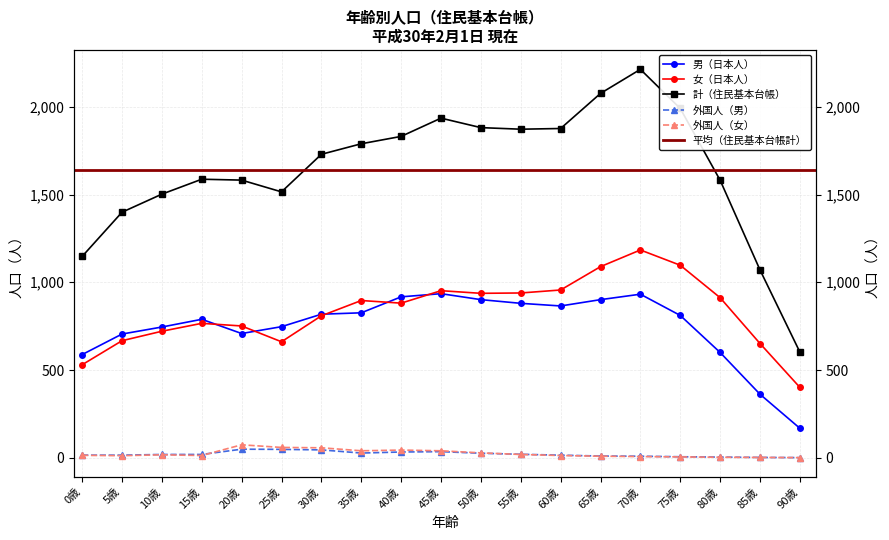

True or false: 外国人（男） has more than 2 interior local peaks.

False